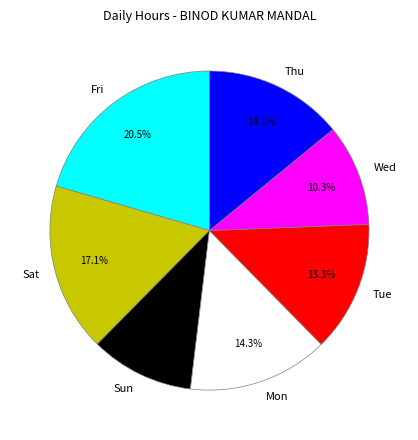

Between Thu and Wed, which is larger?

Thu